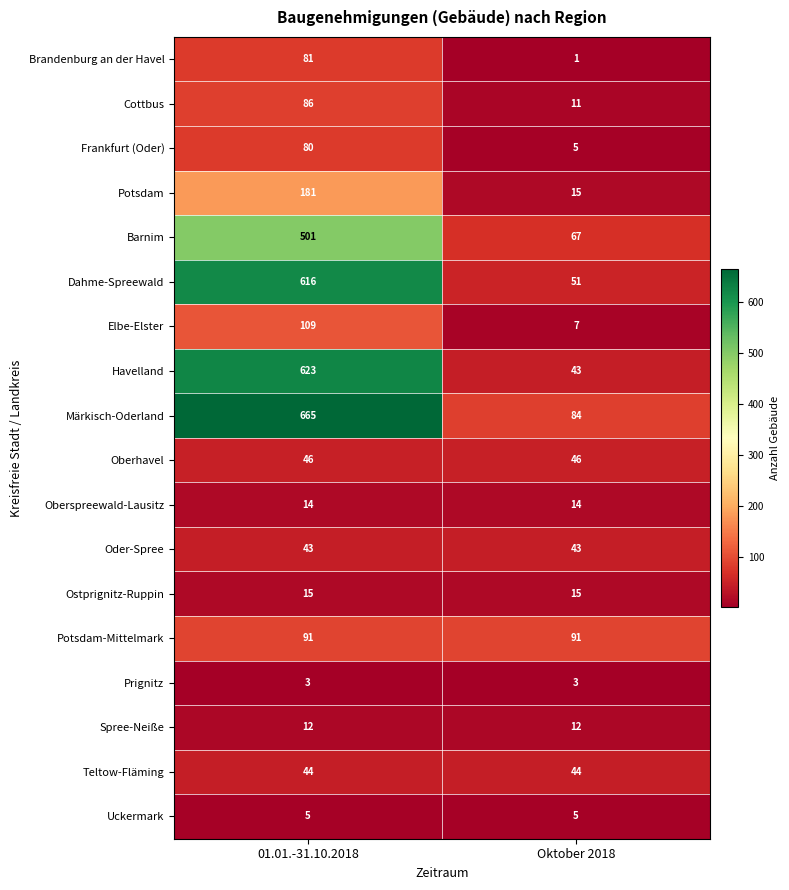

Which label corresponds to the smallest value in the chart?

Oktober 2018